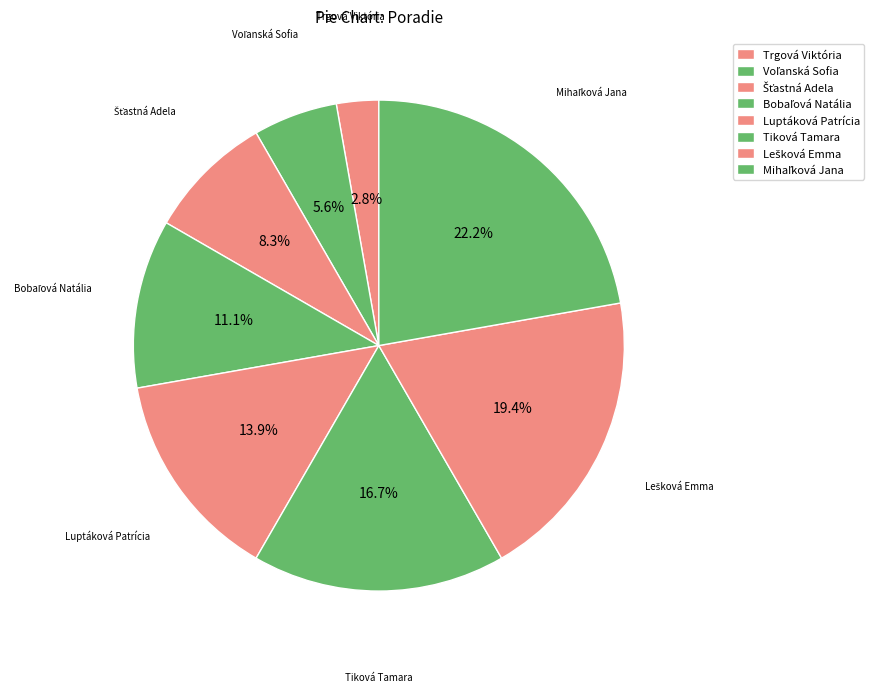

True or false: Voľanská Sofia accounts for 1% of the total.

False